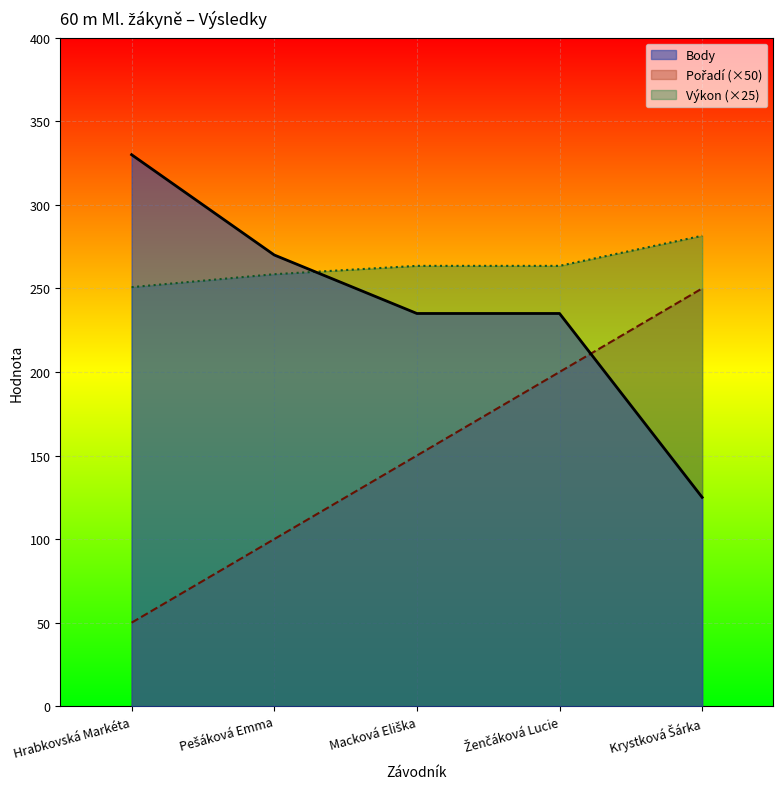

Rank the series by their maximum value, from highest to lowest.

Body, Výkon, Pořadí